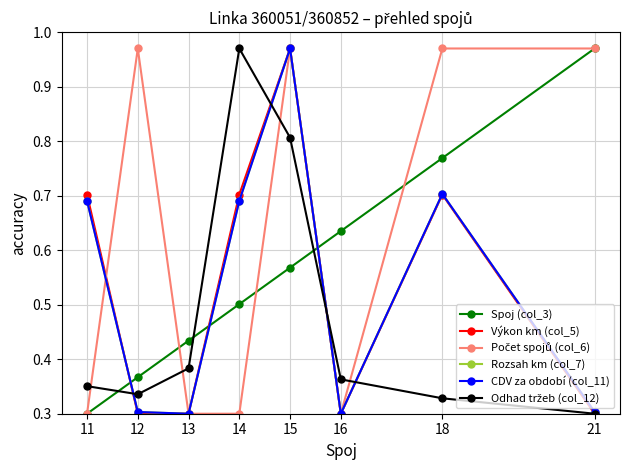

Is this an area chart (filled region under the line)?

No